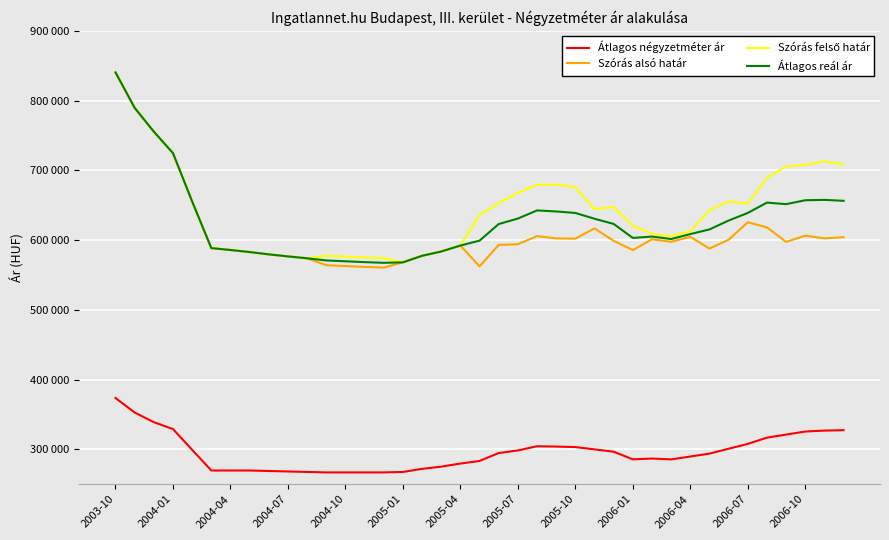

Which label corresponds to the largest value in the chart?

2003-10